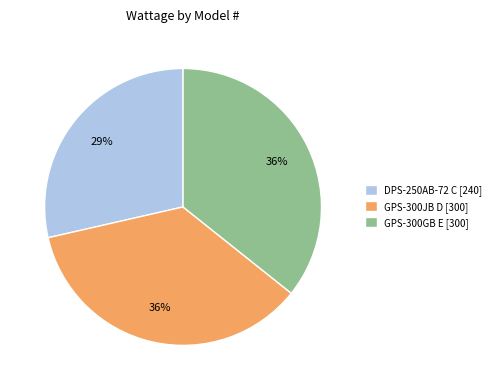

To the nearest percent, what is the average slice percentage?

33%